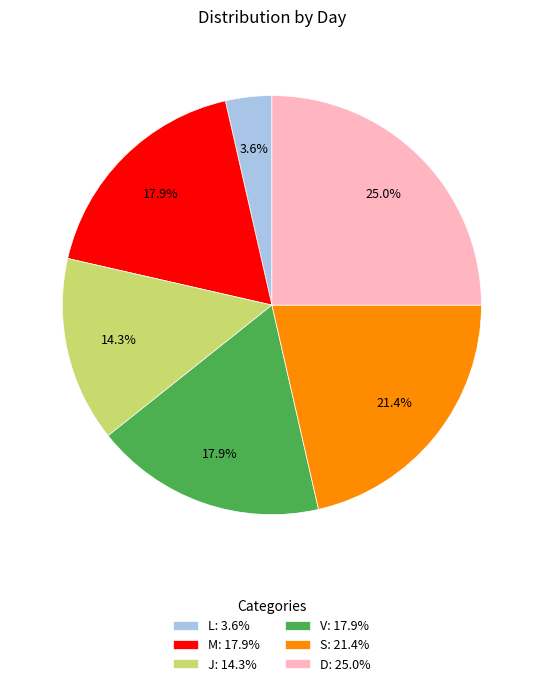

How much of the chart is everything except S: 21.4%?

78.6%